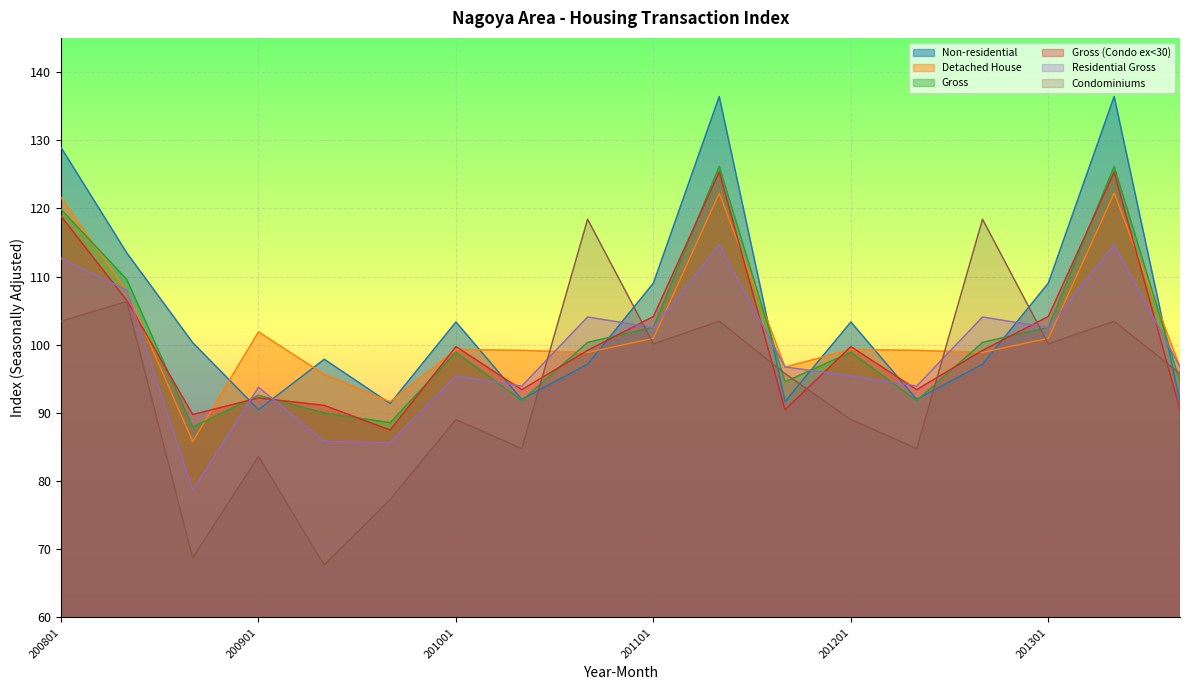

Count the number of categories in the chart.

18